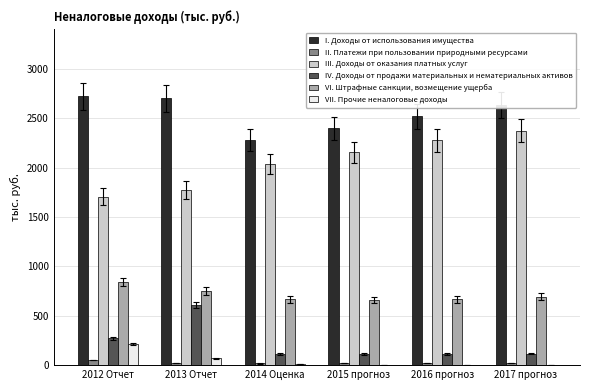

What is the sum of all II. Платежи при пользовании природными ресурсами values?

143.6